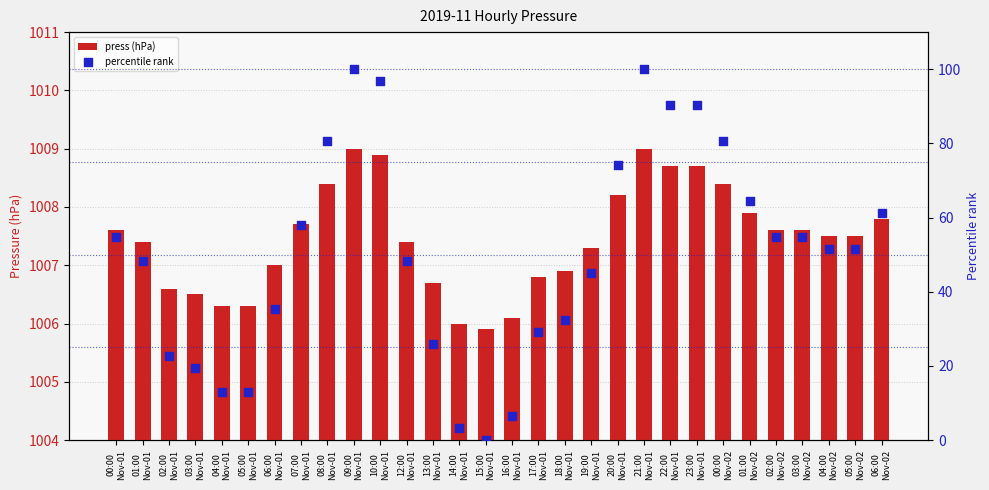

Which series contains the highest Y value?

press (hPa)